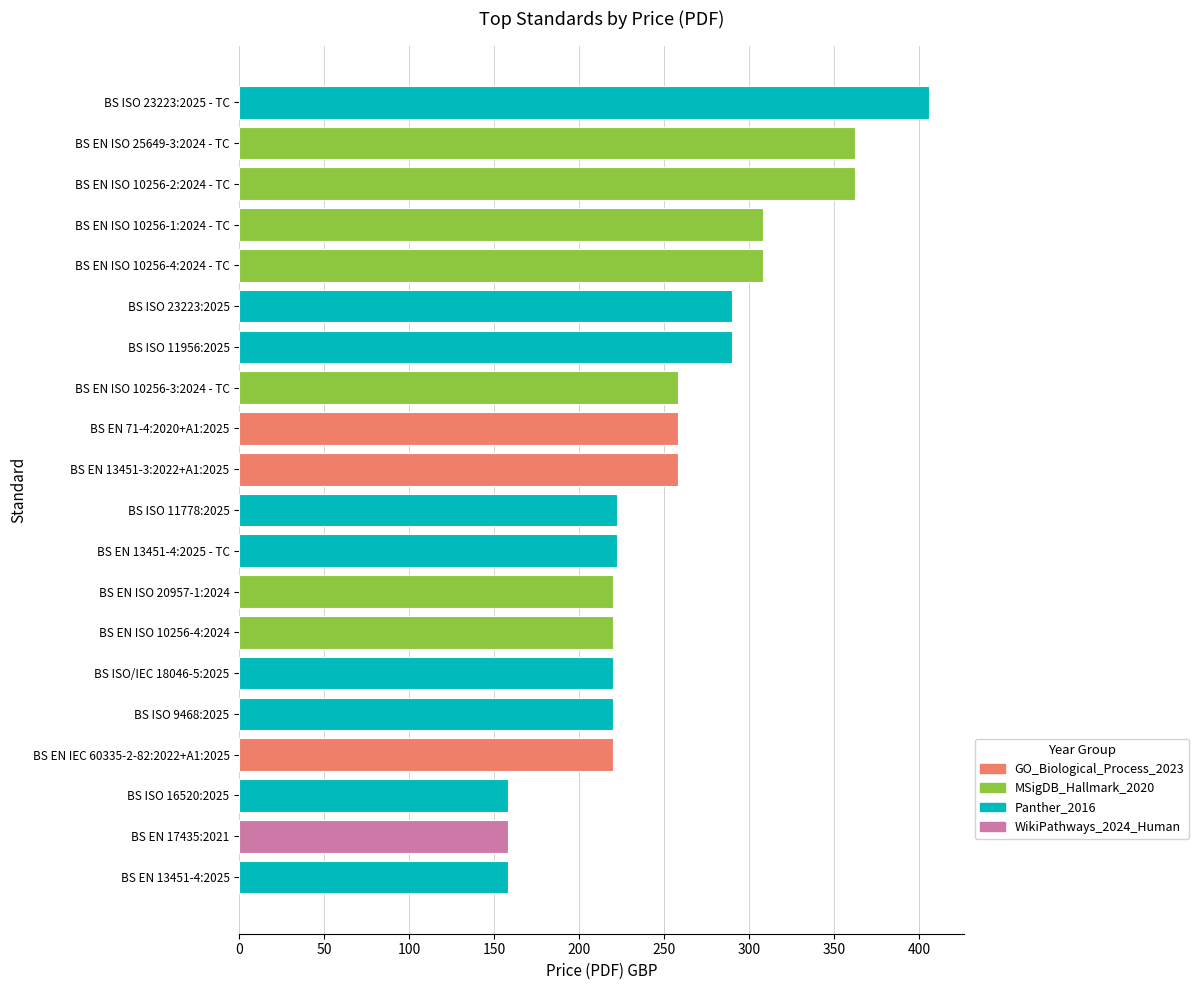

Read the value at BS ISO 9468:2025.

220